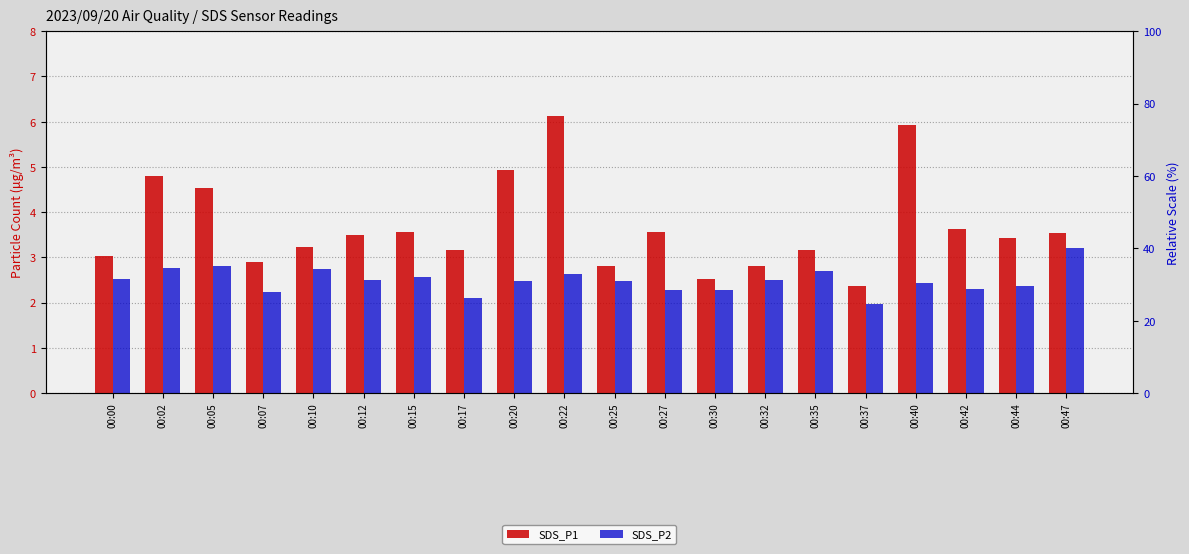

Rank the series by their average value, from lowest to highest.

SDS_P2, SDS_P1